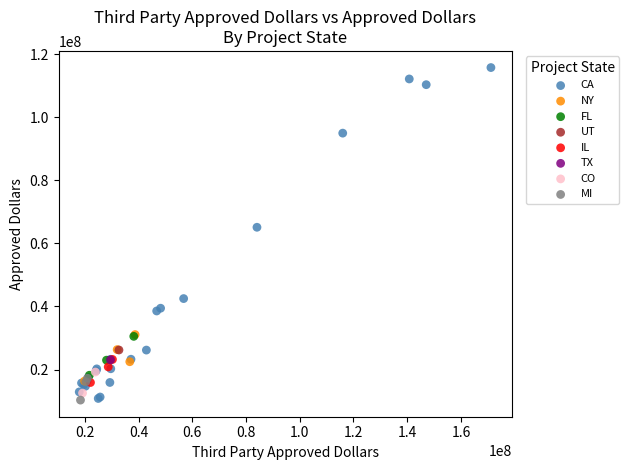

What are all the series names shown in the legend?

CA, NY, FL, UT, IL, TX, CO, MI